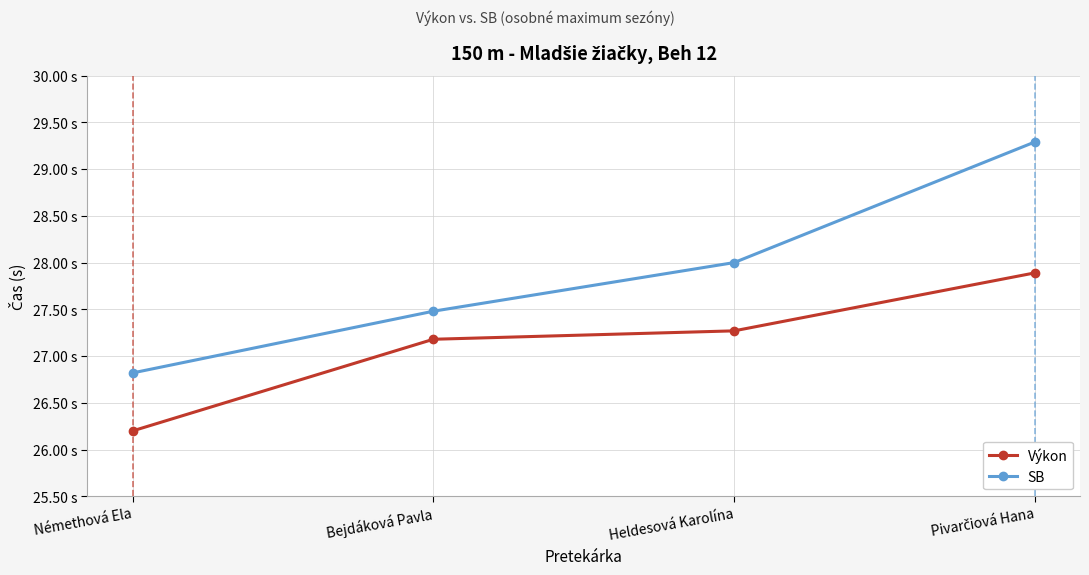

Does the chart have visible grid lines?

Yes